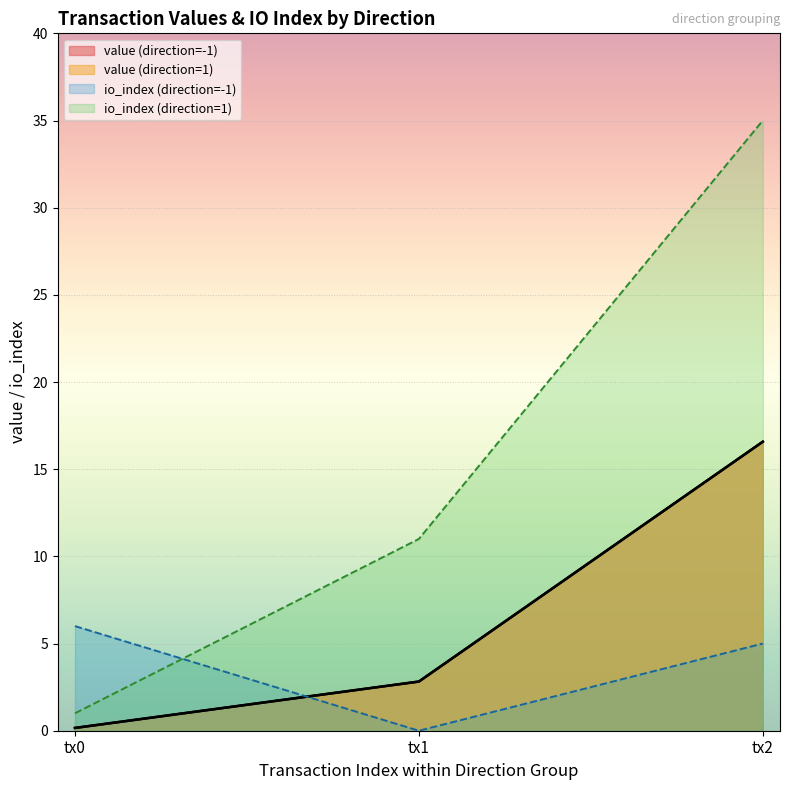

The io_index series shows 1.0 at 1. True or false?

True